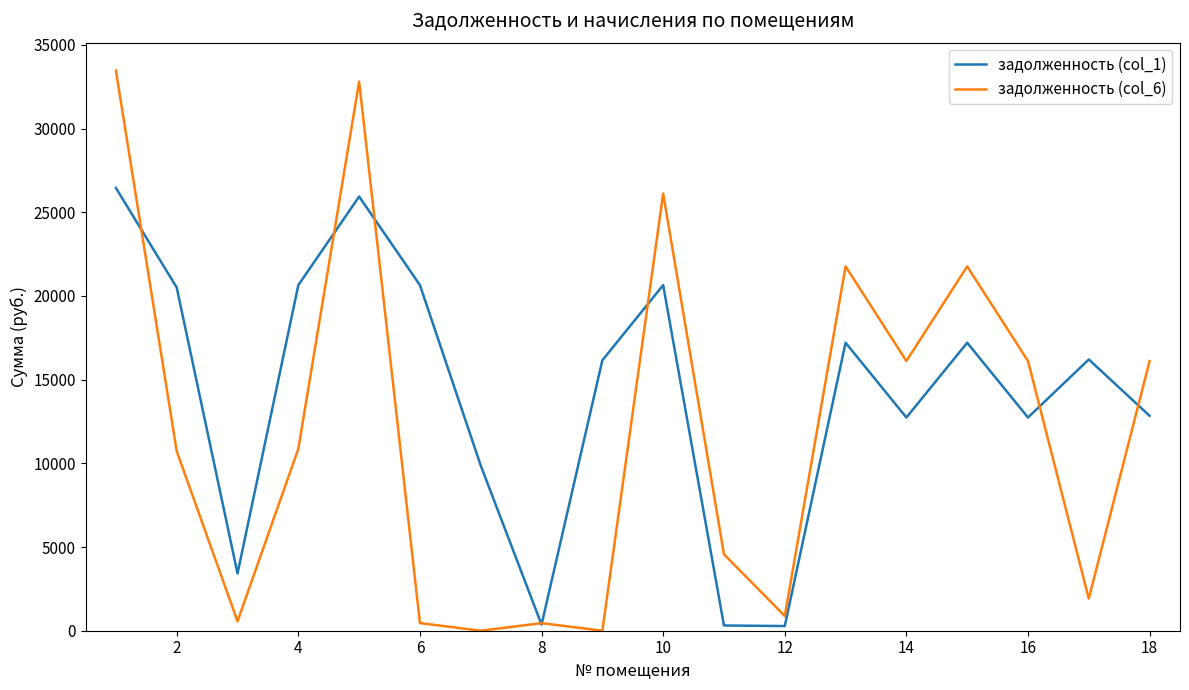

How many lines are shown in the chart?

2